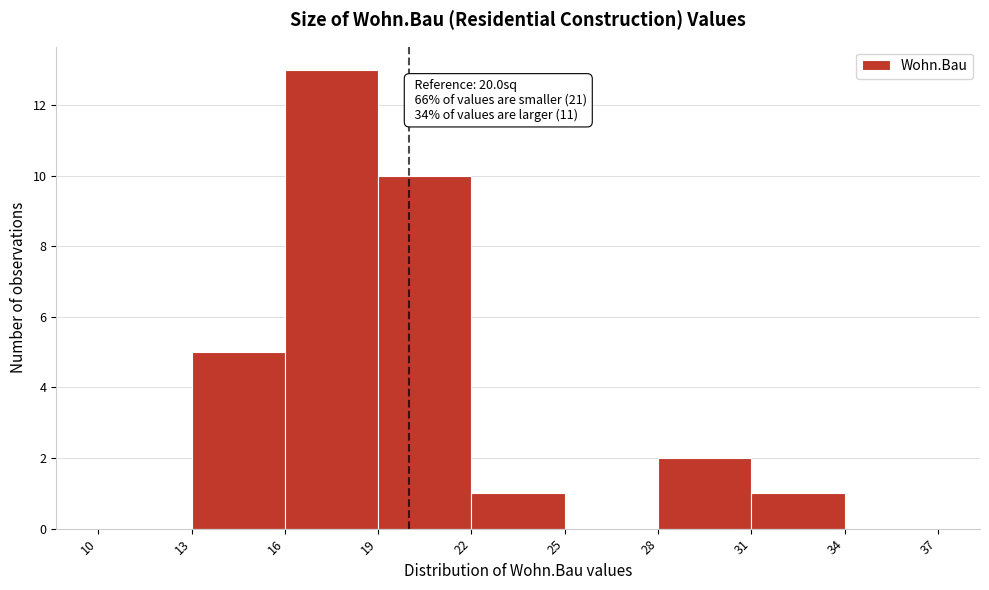

Over which range of the x-axis is the bar tallest?

16 to 19